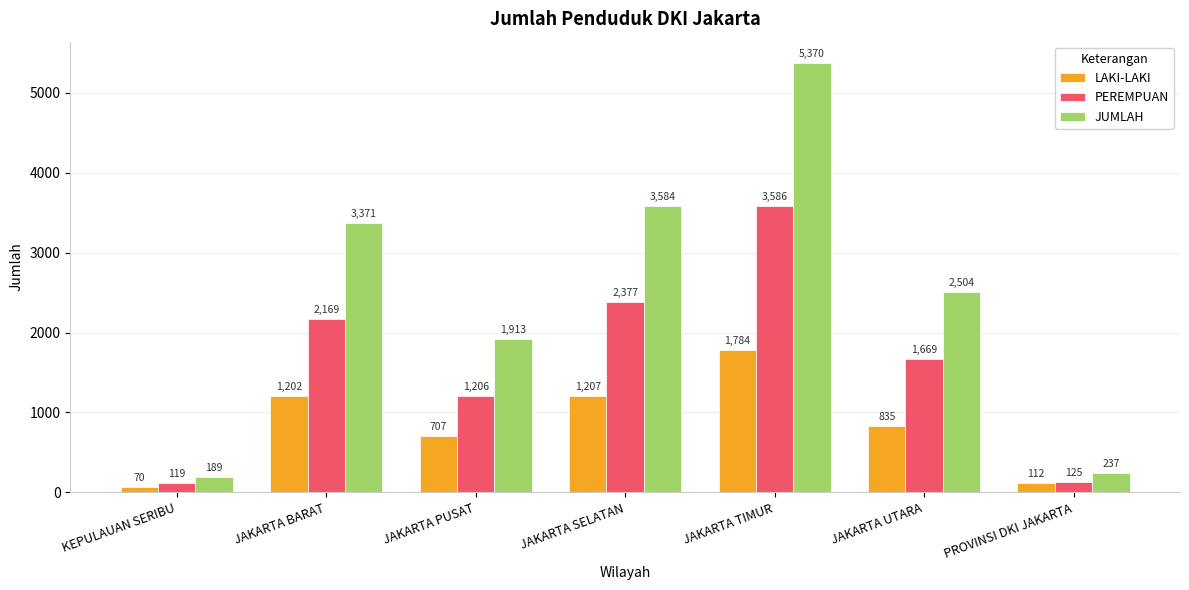

Where does the PEREMPUAN series first go above 1669?

JAKARTA BARAT